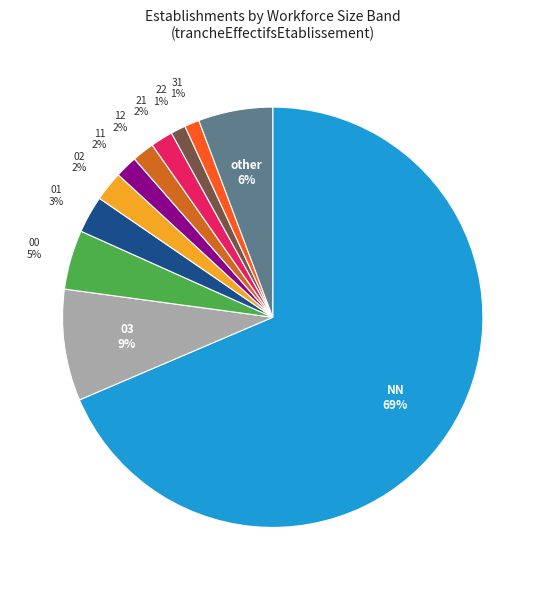

The 12 slice represents 2% of the pie. True or false?

True